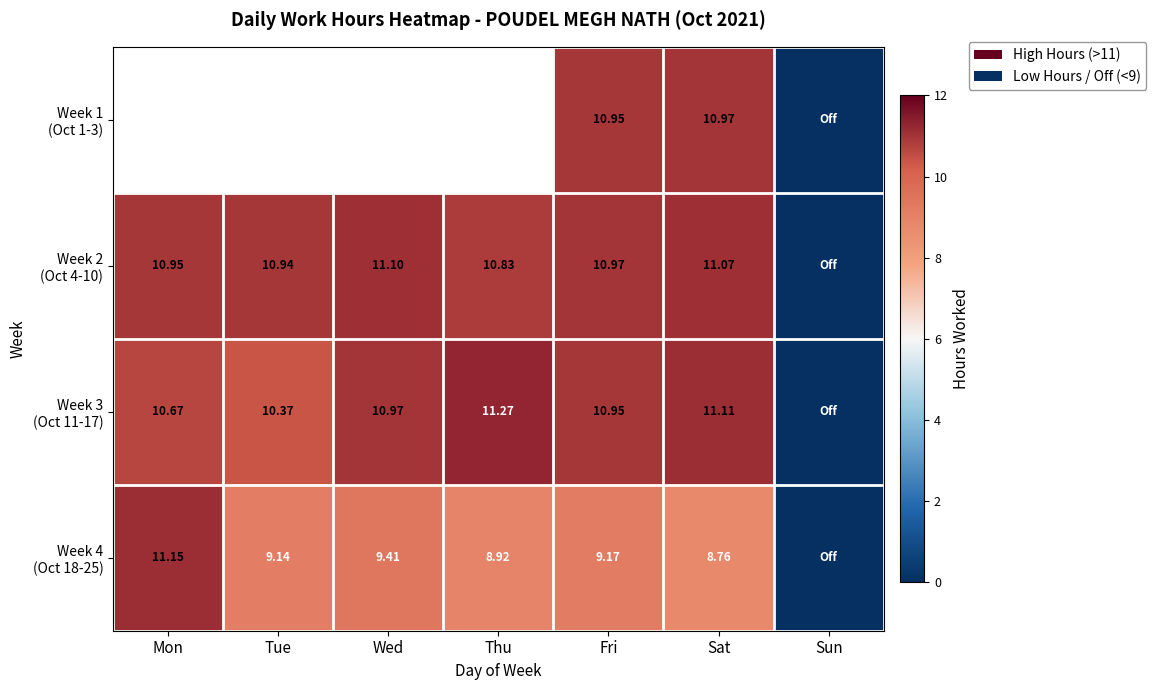

Rank the series by their average value, from lowest to highest.

Week 4 (Oct 18-25), Week 3 (Oct 11-17), Week 1 (Oct 1-3), Week 2 (Oct 4-10)